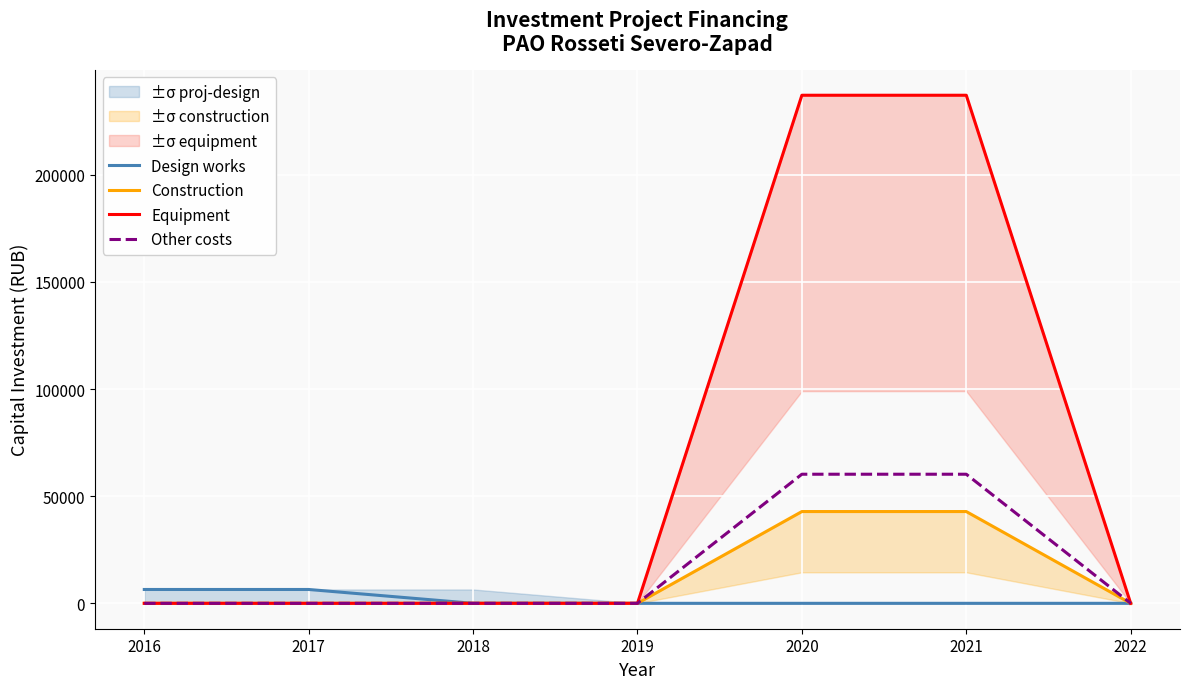

True or false: Equipment has more than 2 interior local peaks.

False